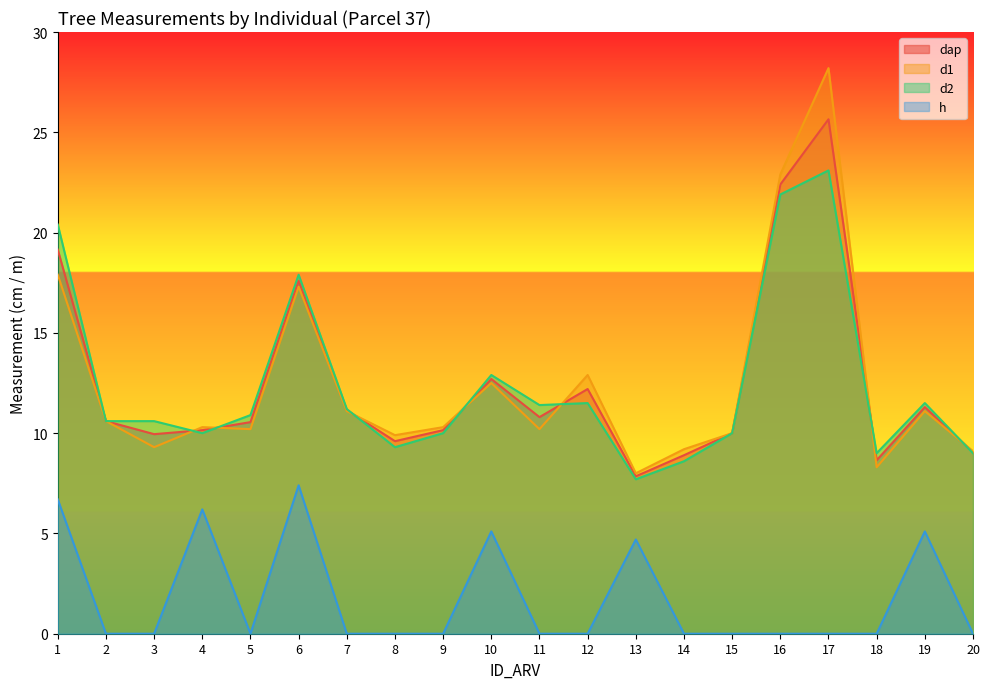

At which label is d2 closest to 15?

10